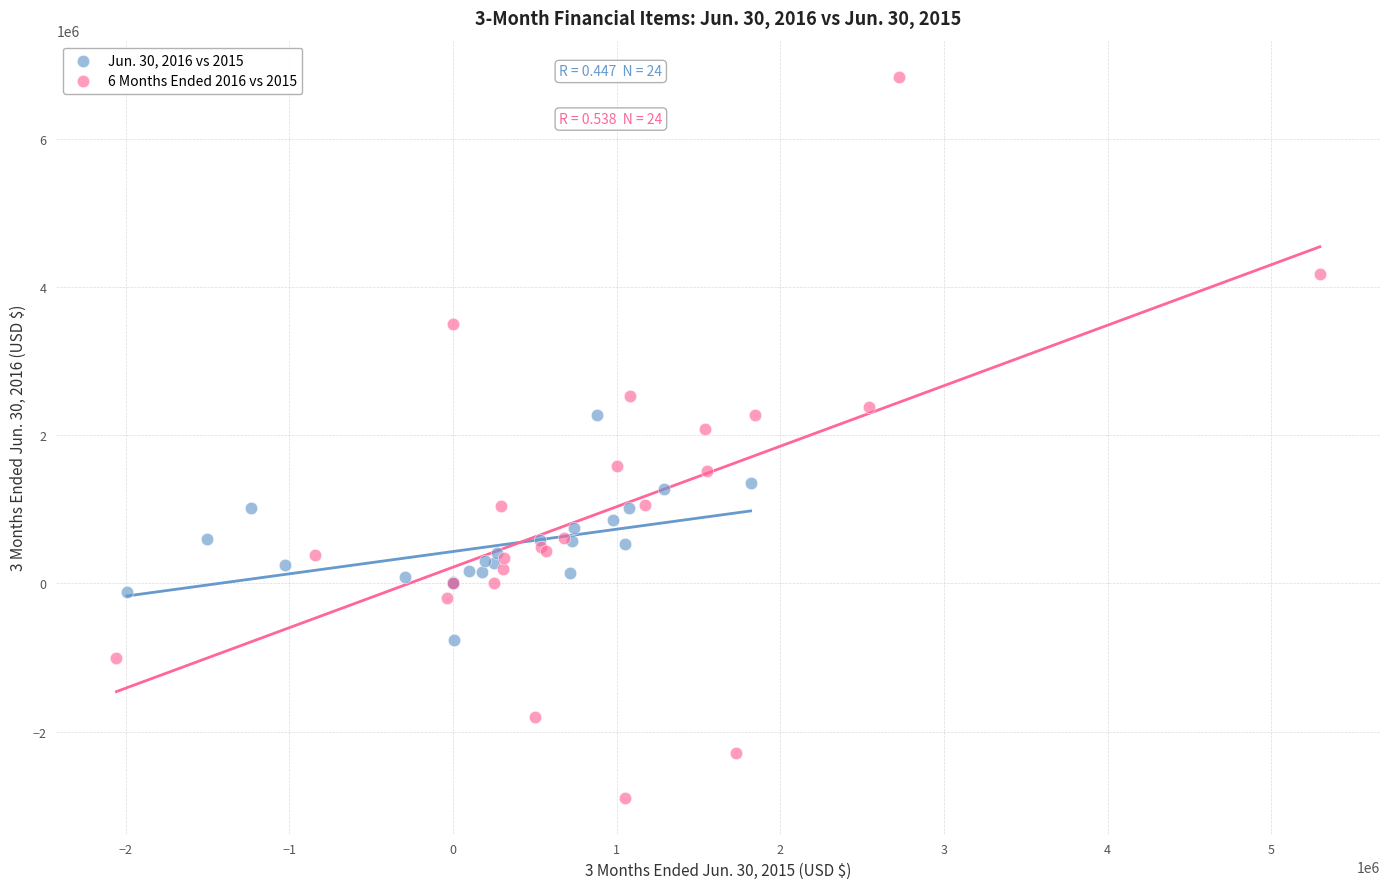

Which series reaches the maximum Y coordinate?

6 Months Ended 2016 vs 2015